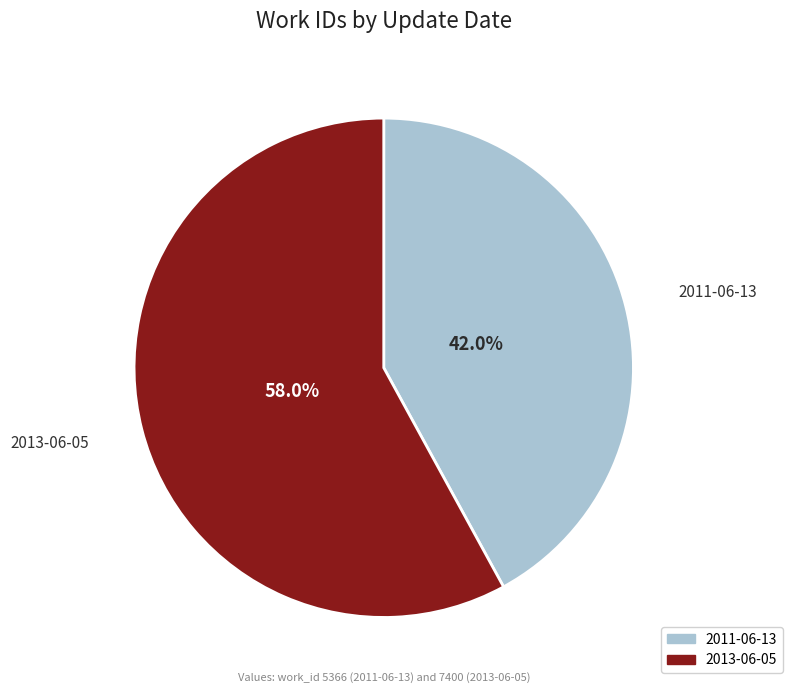

True or false: 2013-06-05 accounts for 43% of the total.

False